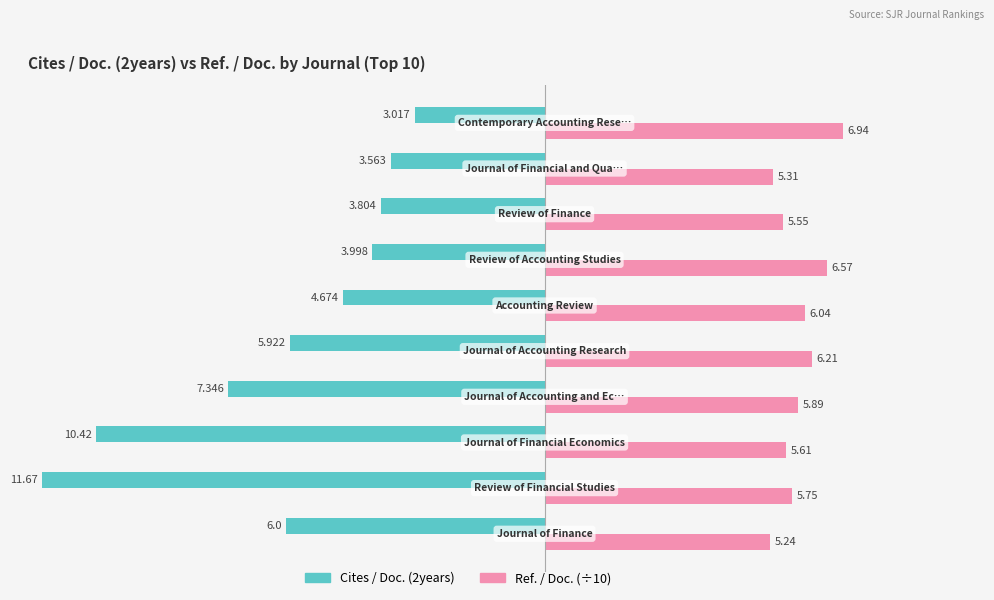

What is the minimum value shown in the chart?

-11.7